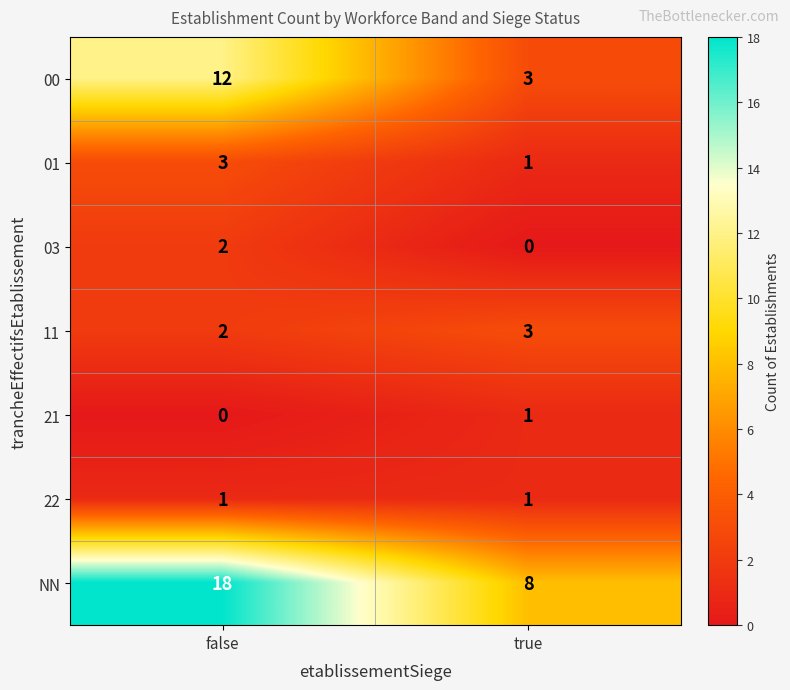

The 00 series shows 3 at true. True or false?

True